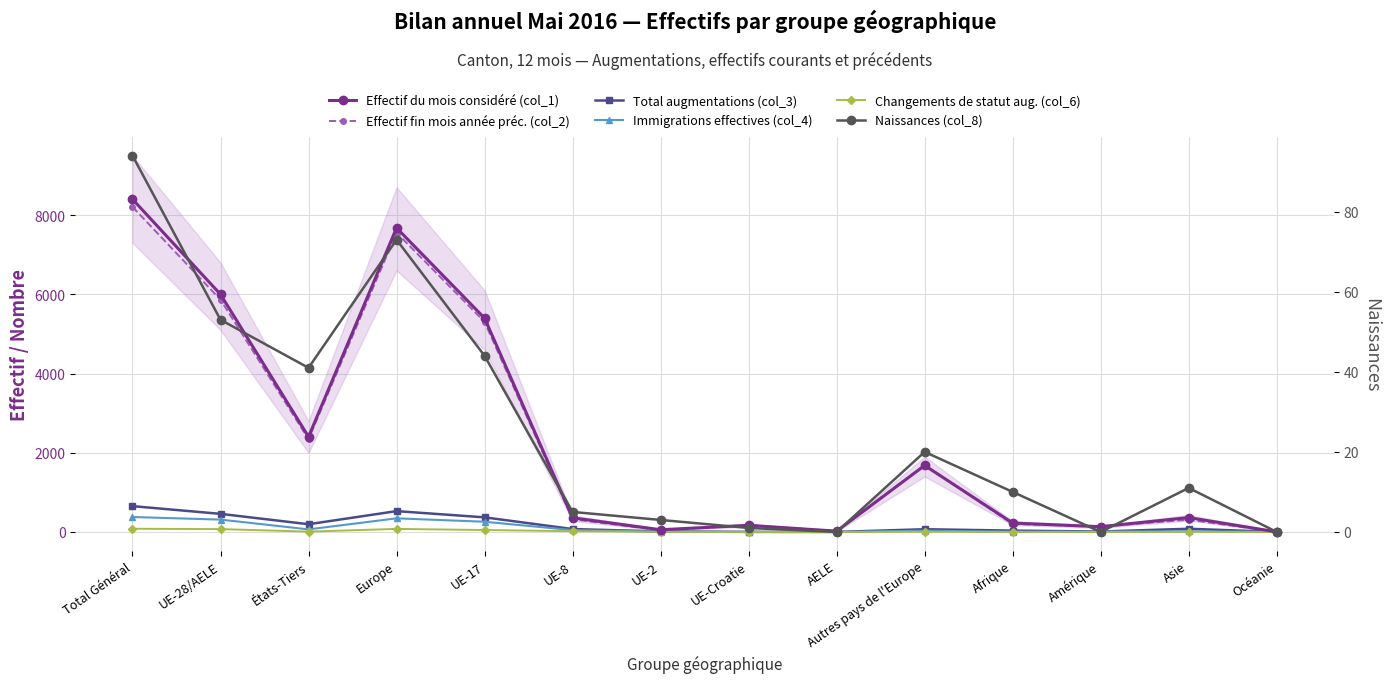

Where is the first local maximum for Changements de statut aug. (col_6)?

Europe